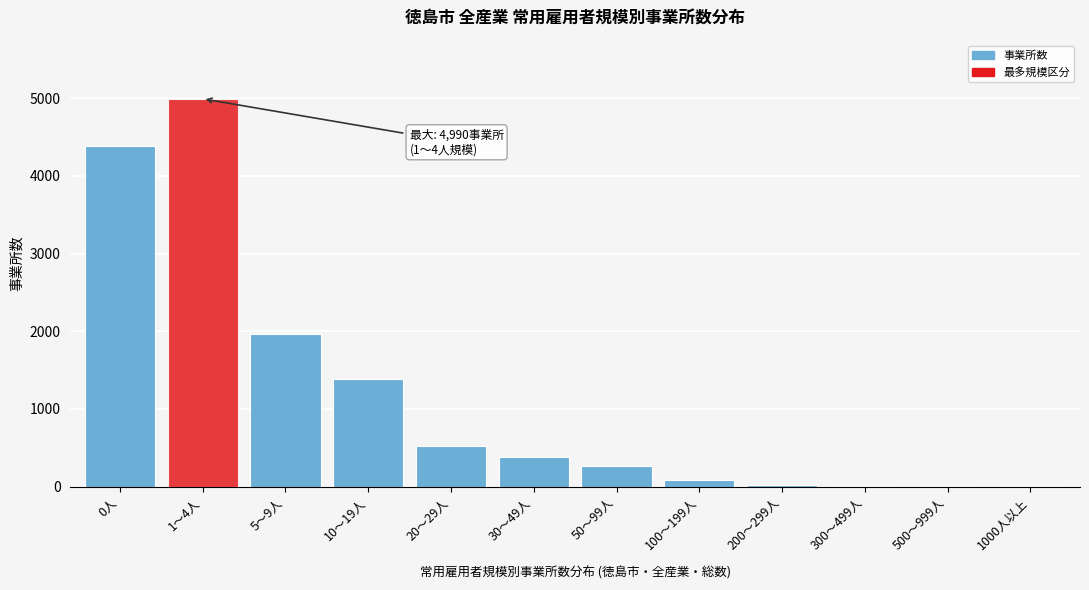

The value at 50～99人 is 261. True or false?

True